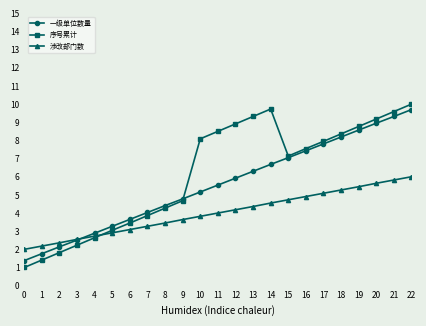

What is the difference between the second highest and second lowest values in the 序号累计 series?

8.3